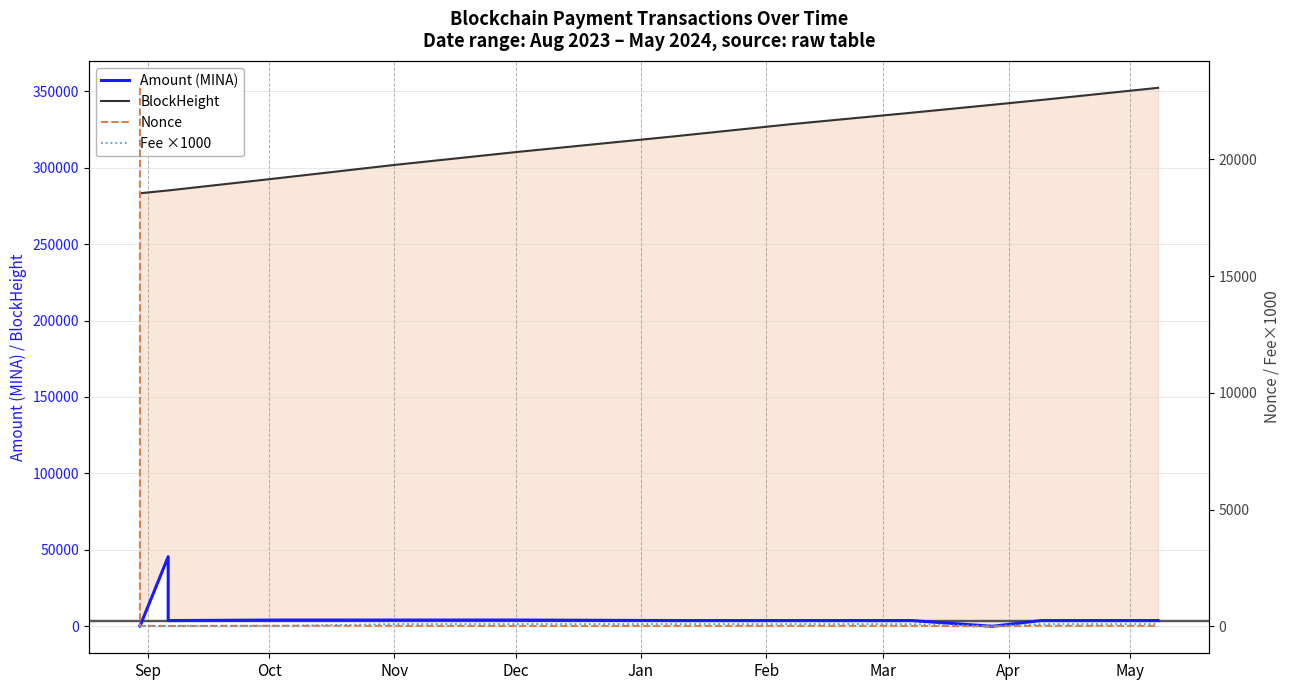

True or false: Nonce has more than 0 points higher than both neighbors.

True